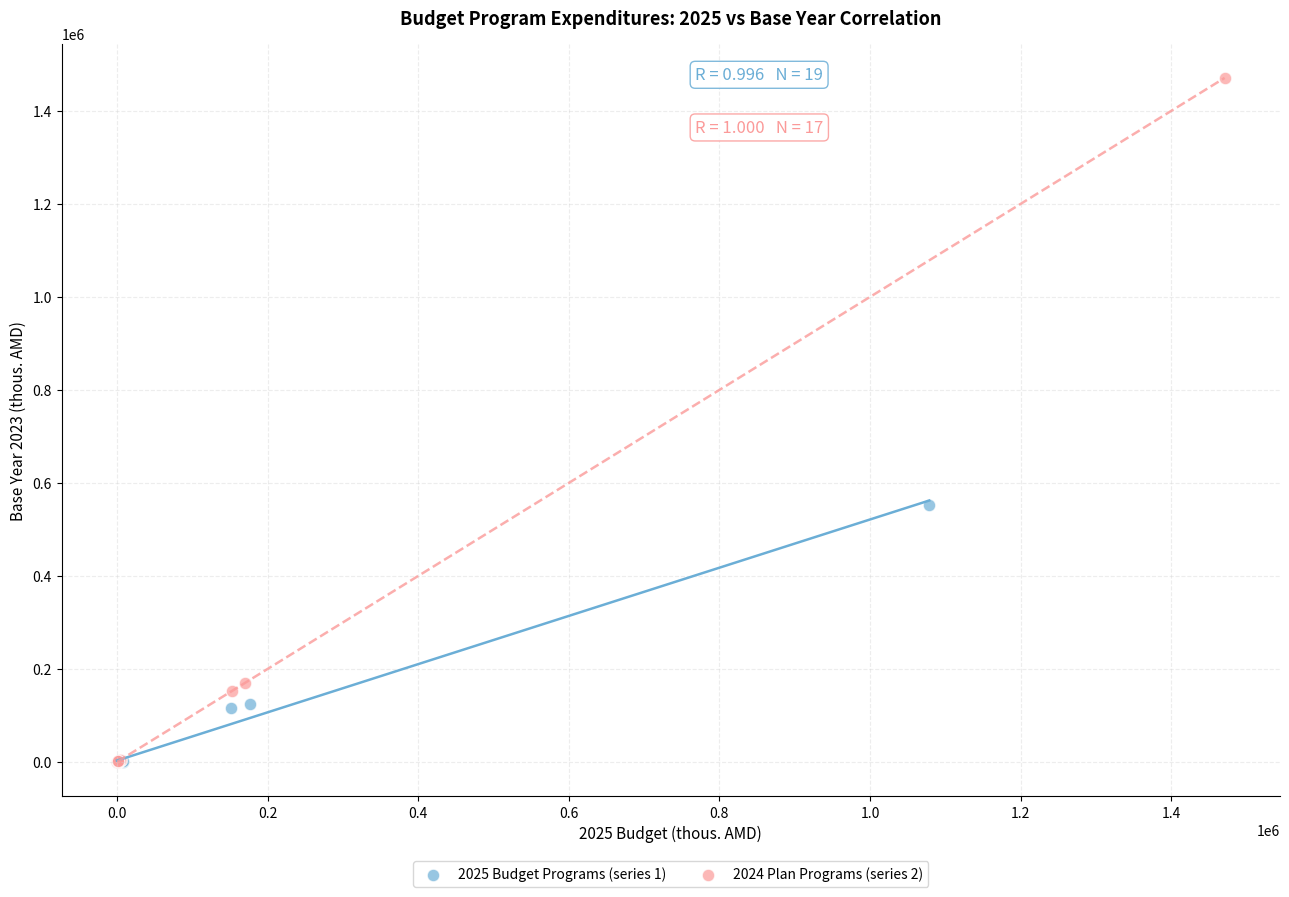

Which series reaches the maximum Y coordinate?

2024 Plan Programs (series 2)